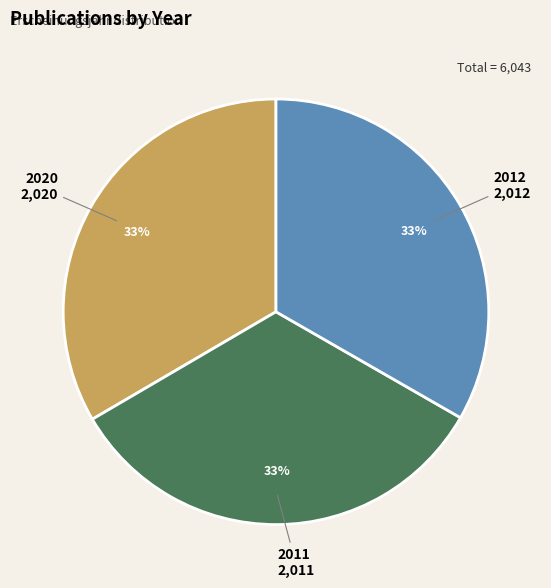

Approximately how many times larger is the value at 2012 compared to 2020?

1.0